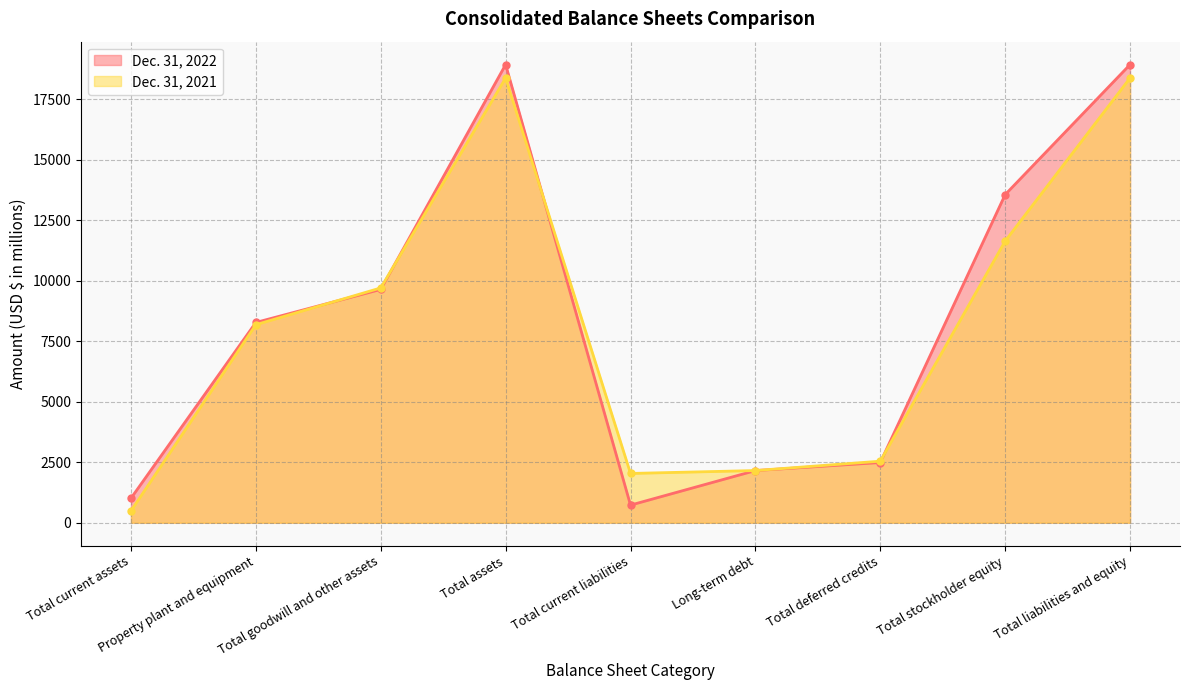

What position from the left is Total stockholder equity?

8